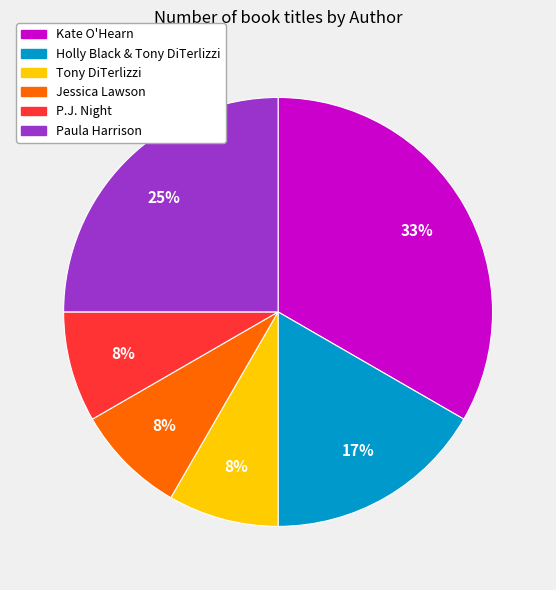

To the nearest percent, what is the difference between the largest and smallest slice percentages?

25%